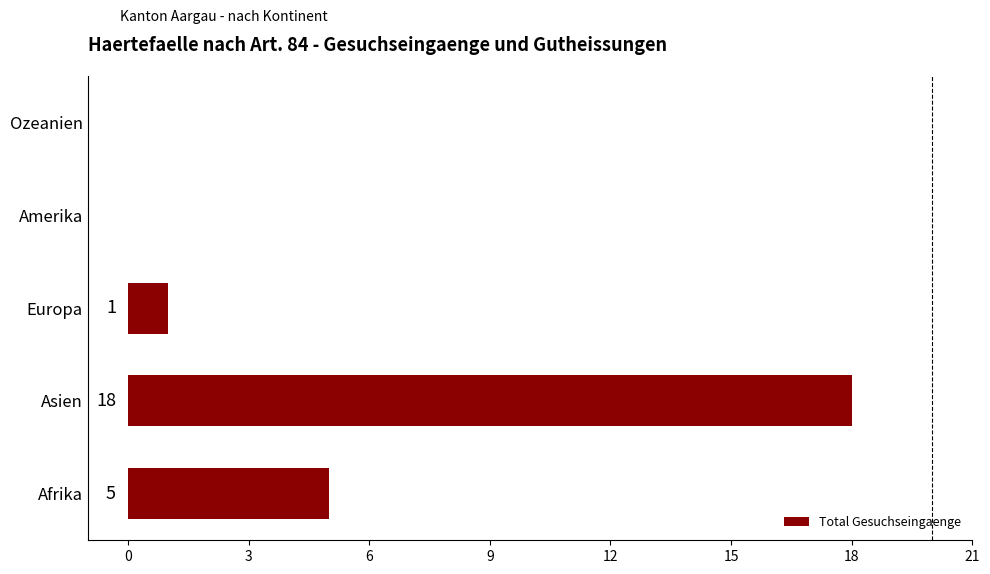

The chart shows a value of 6 at Ozeanien. True or false?

False